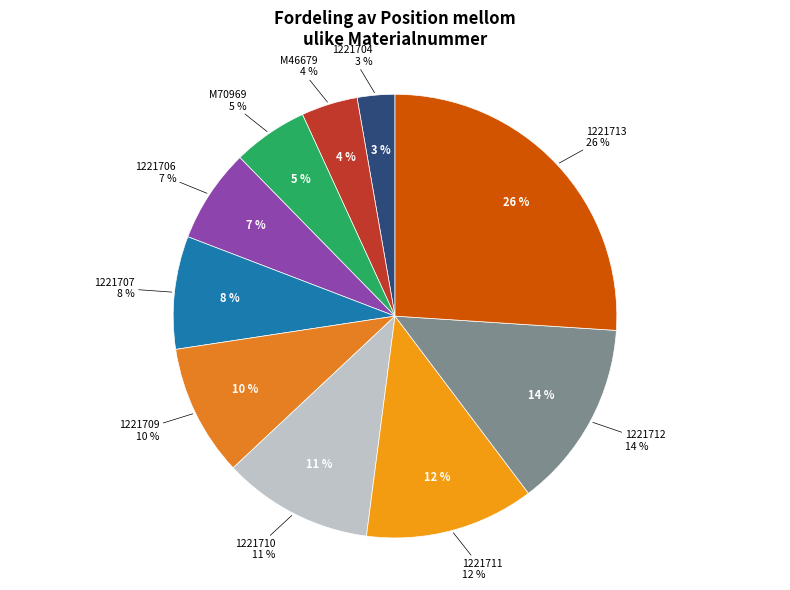

Is it true that 1221706 is 7% of the pie?

True